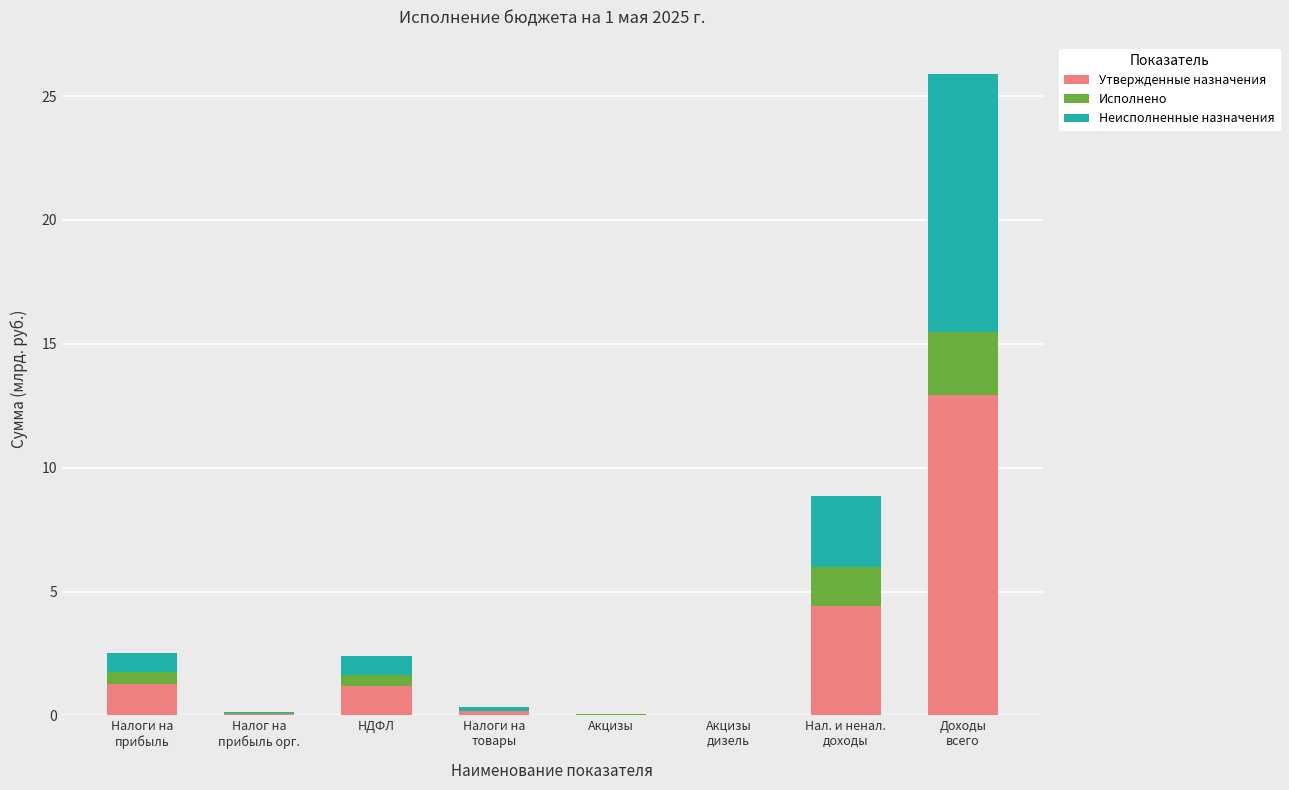

Are the bars horizontal?

No